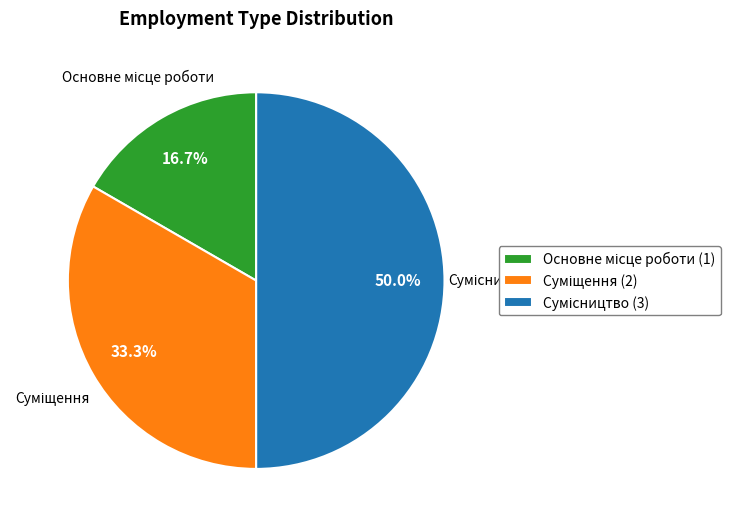

How many segments does this pie chart have?

3